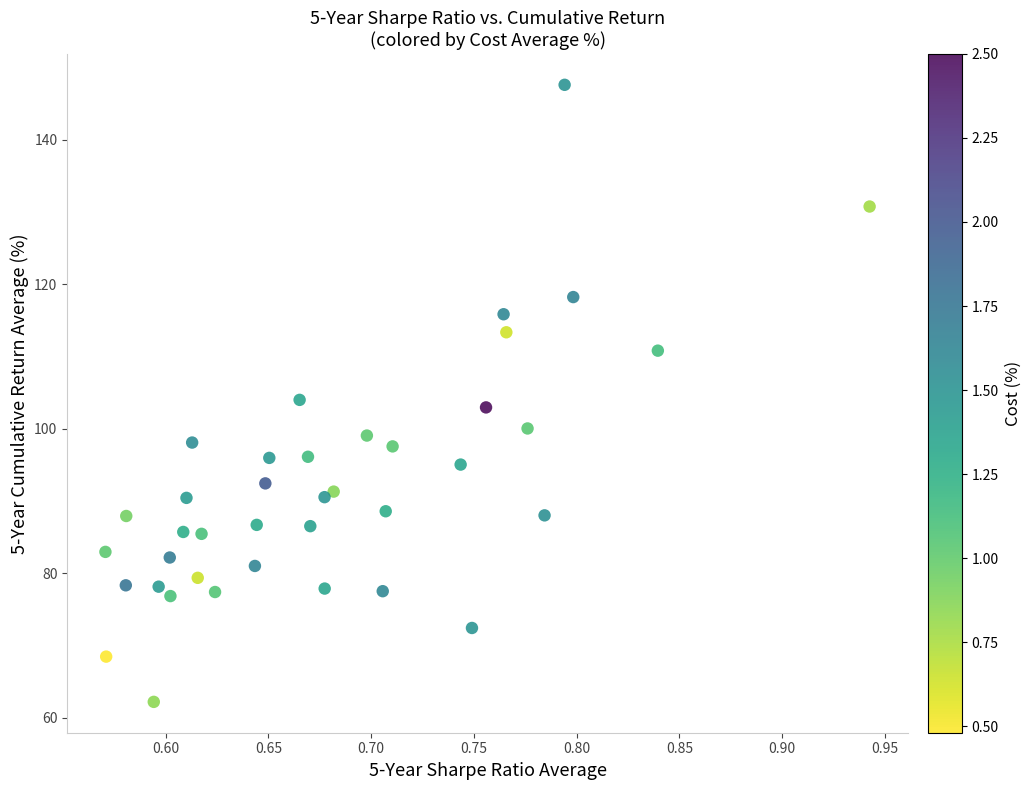

What is the range of X values (max minus min)?

0.4